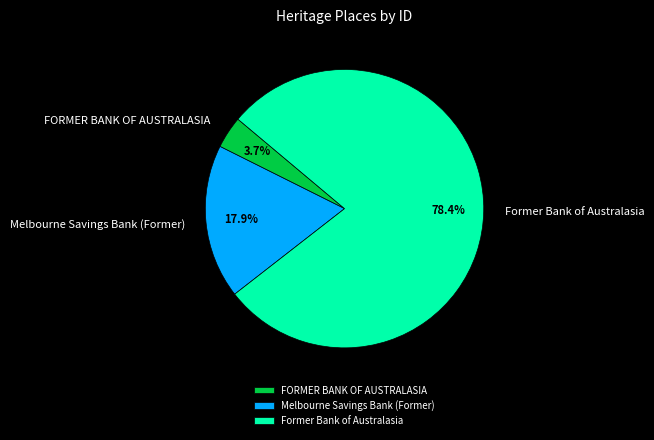

To the nearest percent, what is the average slice percentage?

33%